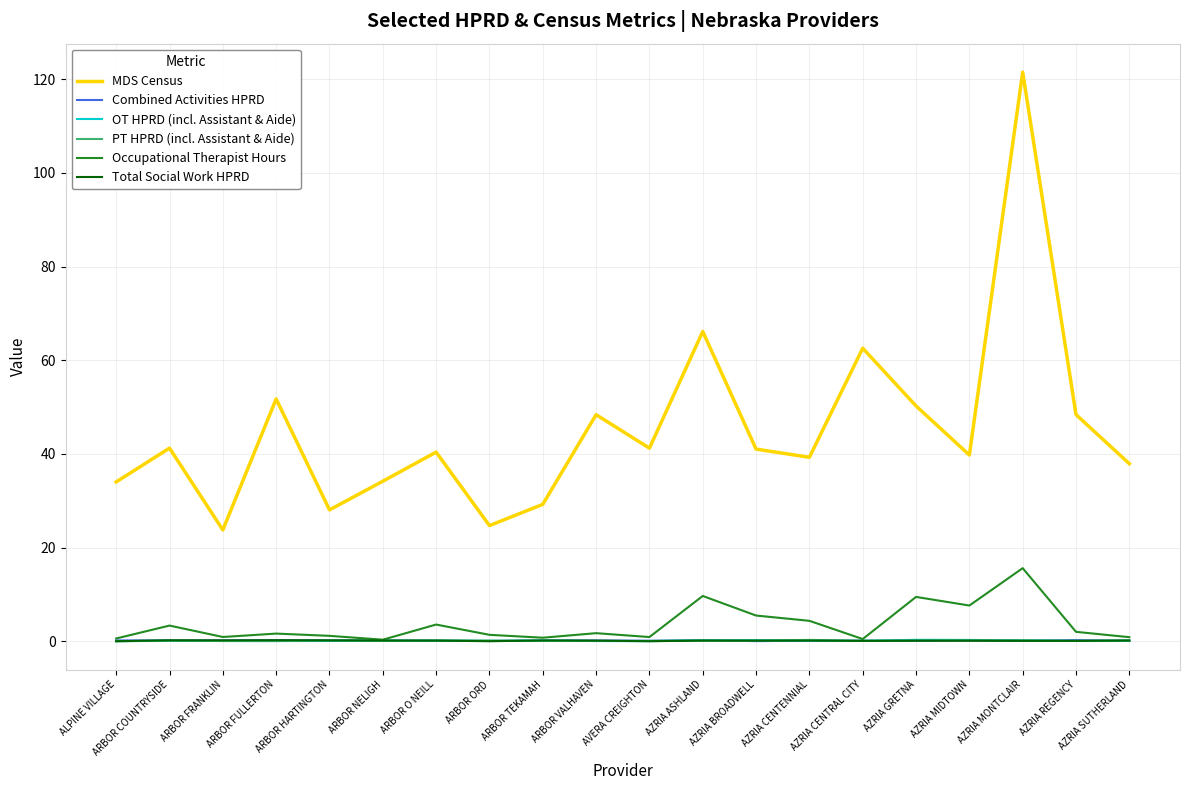

What position from the right is ALPINE VILLAGE?

20